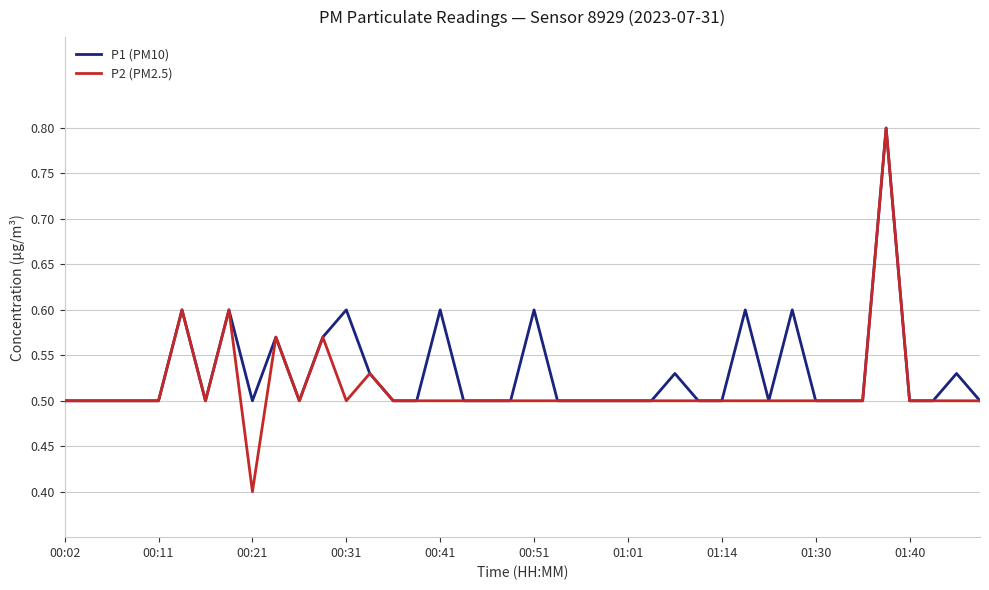

At which label is P2 (PM2.5) closest to 0?

00:21